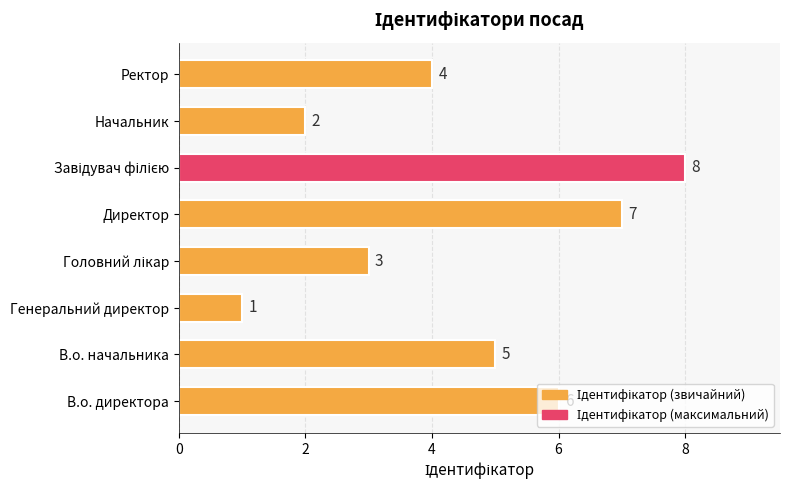

What is the difference between the maximum and minimum values?

7